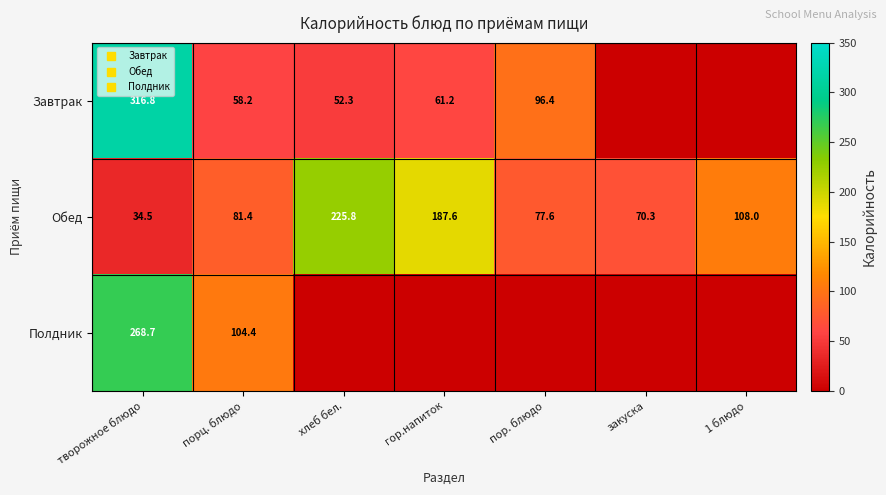

What is the sum of all Завтрак values?

585.0